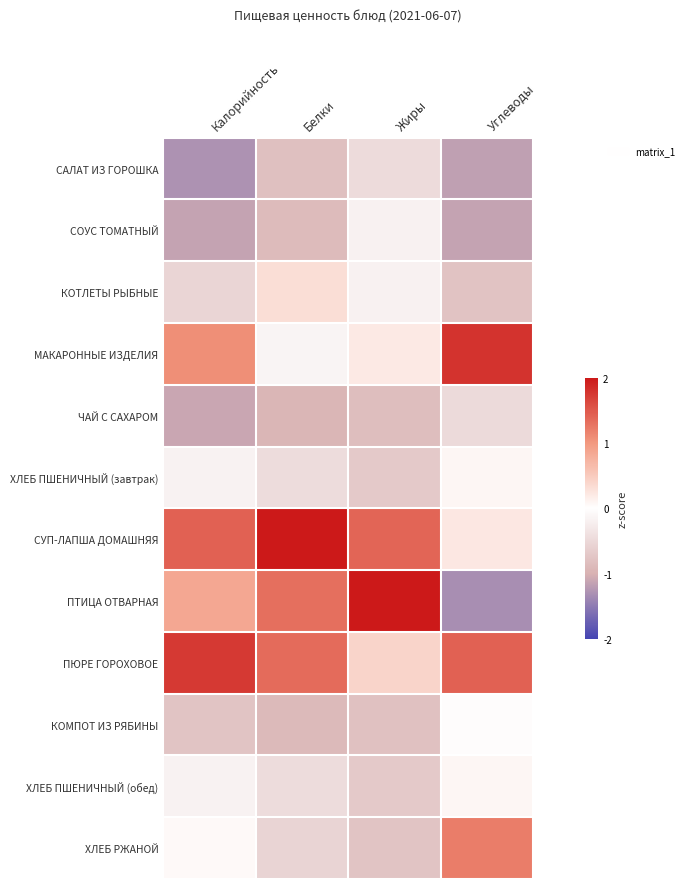

Reading left to right, transcribe all the data shown in this chart.

САЛАТ ИЗ ГОРОШКА: Калорийность=-1.3	Белки=-0.8	Жиры=-0.5	Углеводы=-1.2
СОУС ТОМАТНЫЙ: Калорийность=-1.1	Белки=-0.9	Жиры=-0.2	Углеводы=-1.1
КОТЛЕТЫ РЫБНЫЕ: Калорийность=-0.5	Белки=0.3	Жиры=-0.2	Углеводы=-0.8
МАКАРОННЫЕ ИЗДЕЛИЯ: Калорийность=1.1	Белки=-0.1	Жиры=0.2	Углеводы=1.8
ЧАЙ С САХАРОМ: Калорийность=-1.1	Белки=-0.9	Жиры=-0.8	Углеводы=-0.5
ХЛЕБ ПШЕНИЧНЫЙ (завтрак): Калорийность=-0.2	Белки=-0.4	Жиры=-0.7	Углеводы=0.1
СУП-ЛАПША ДОМАШНЯЯ: Калорийность=1.4	Белки=2.0	Жиры=1.4	Углеводы=0.2
ПТИЦА ОТВАРНАЯ: Калорийность=0.9	Белки=1.3	Жиры=2.0	Углеводы=-1.3
ПЮРЕ ГОРОХОВОЕ: Калорийность=1.7	Белки=1.4	Жиры=0.4	Углеводы=1.4
КОМПОТ ИЗ РЯБИНЫ: Калорийность=-0.8	Белки=-0.9	Жиры=-0.8	Углеводы=0.0
ХЛЕБ ПШЕНИЧНЫЙ (обед): Калорийность=-0.2	Белки=-0.4	Жиры=-0.7	Углеводы=0.1
ХЛЕБ РЖАНОЙ: Калорийность=0.0	Белки=-0.6	Жиры=-0.8	Углеводы=1.2